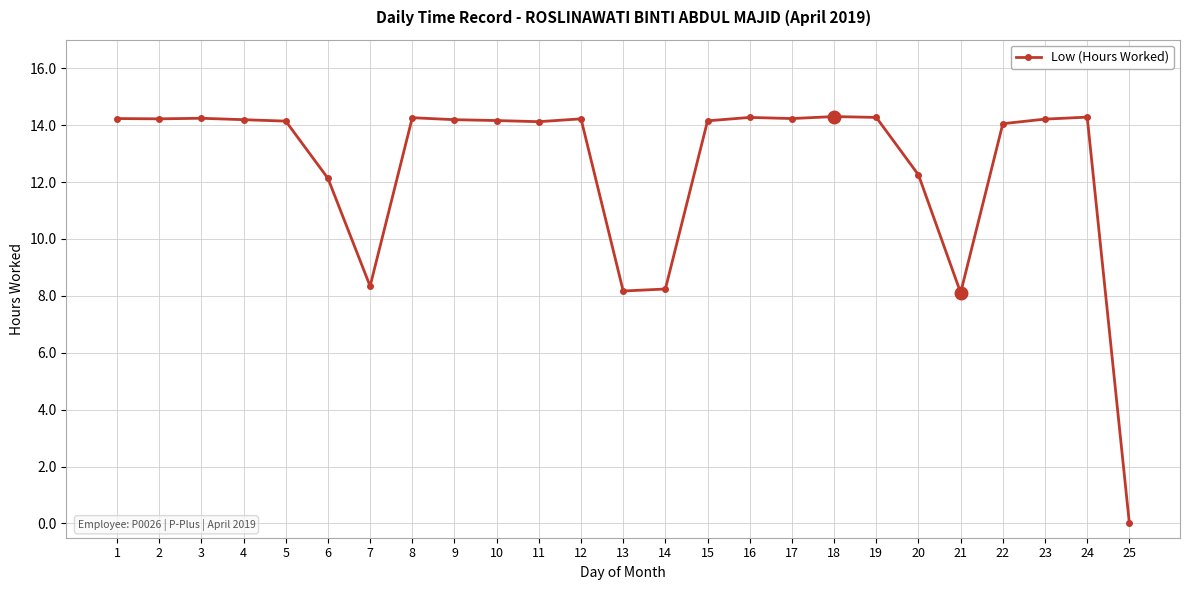

What is the sum of the values at 7 and 4?

22.5